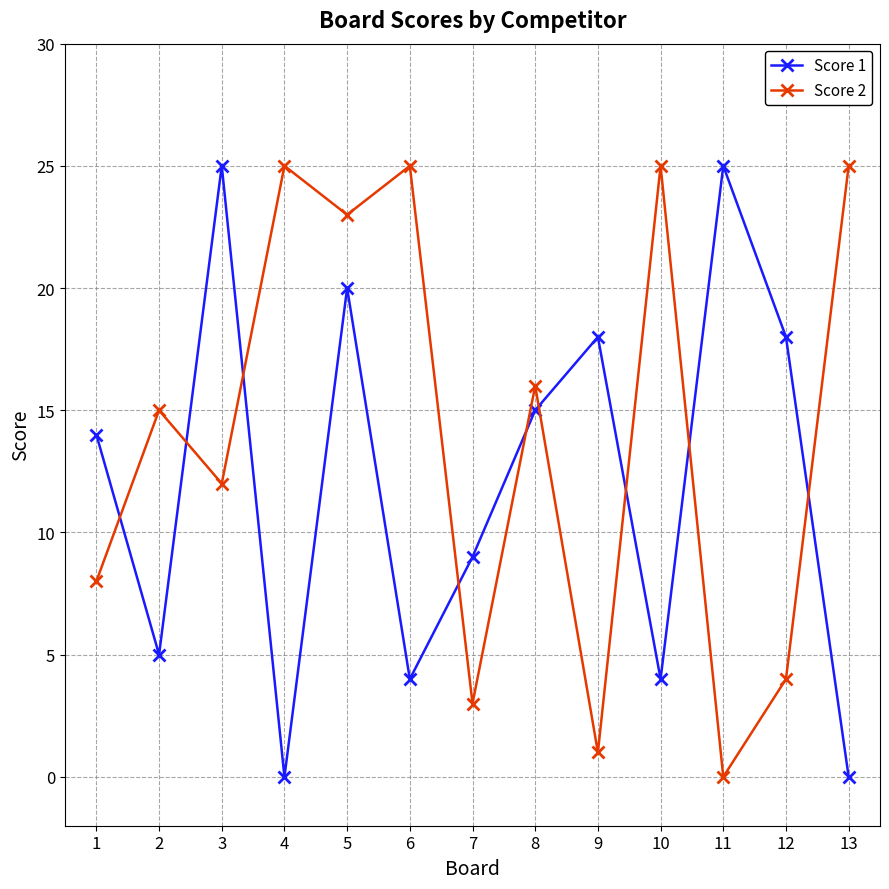

At which category is the sum across all series the highest?

5